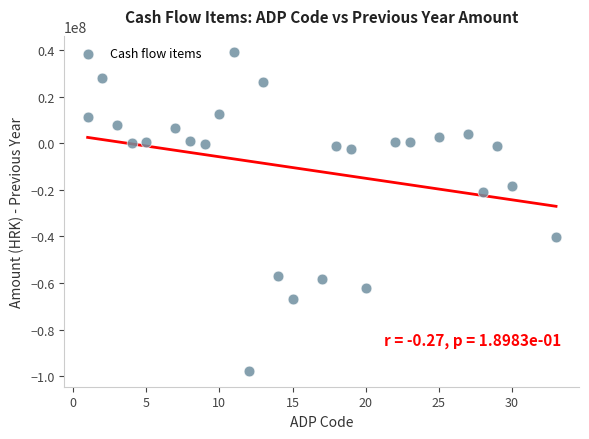

What is the range of Y values (max minus min)?

136789235